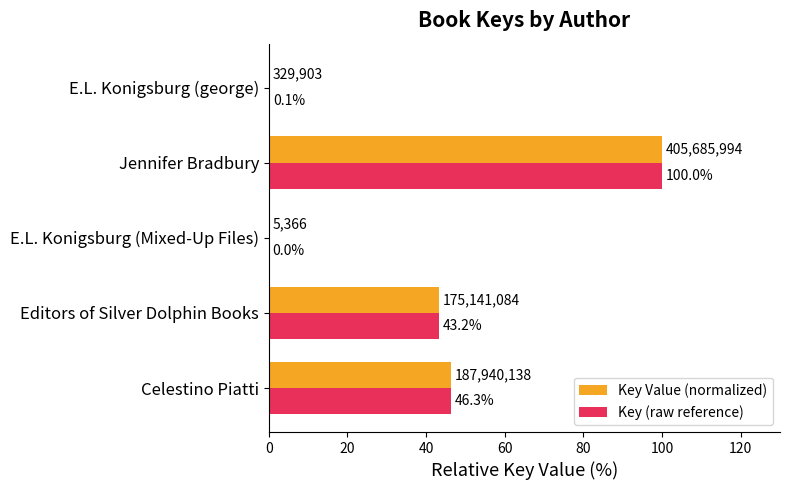

The Key (raw reference) series shows 26.4 at Celestino Piatti. True or false?

False